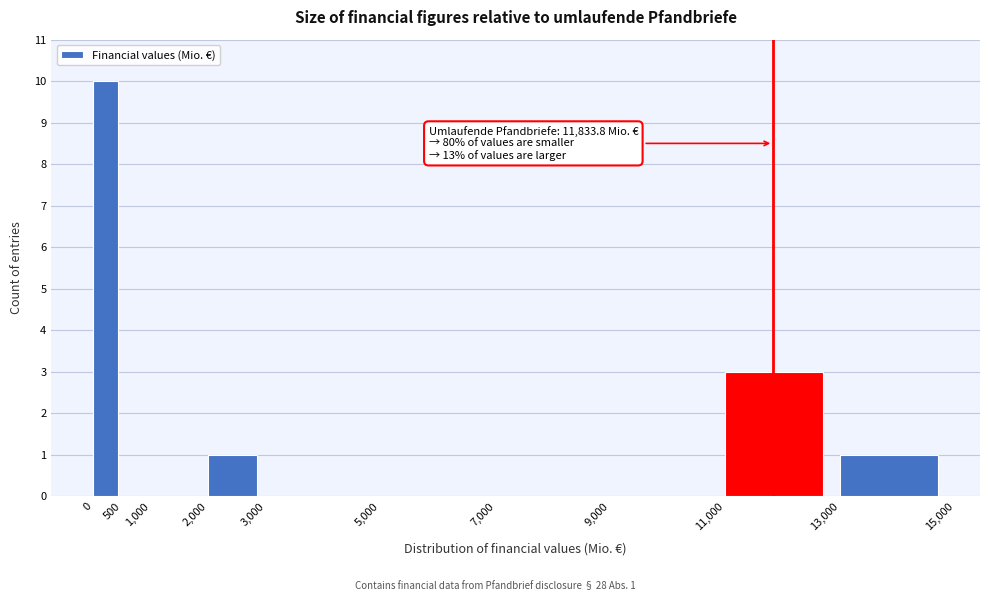

Over which range of the x-axis is the bar tallest?

0 to 500